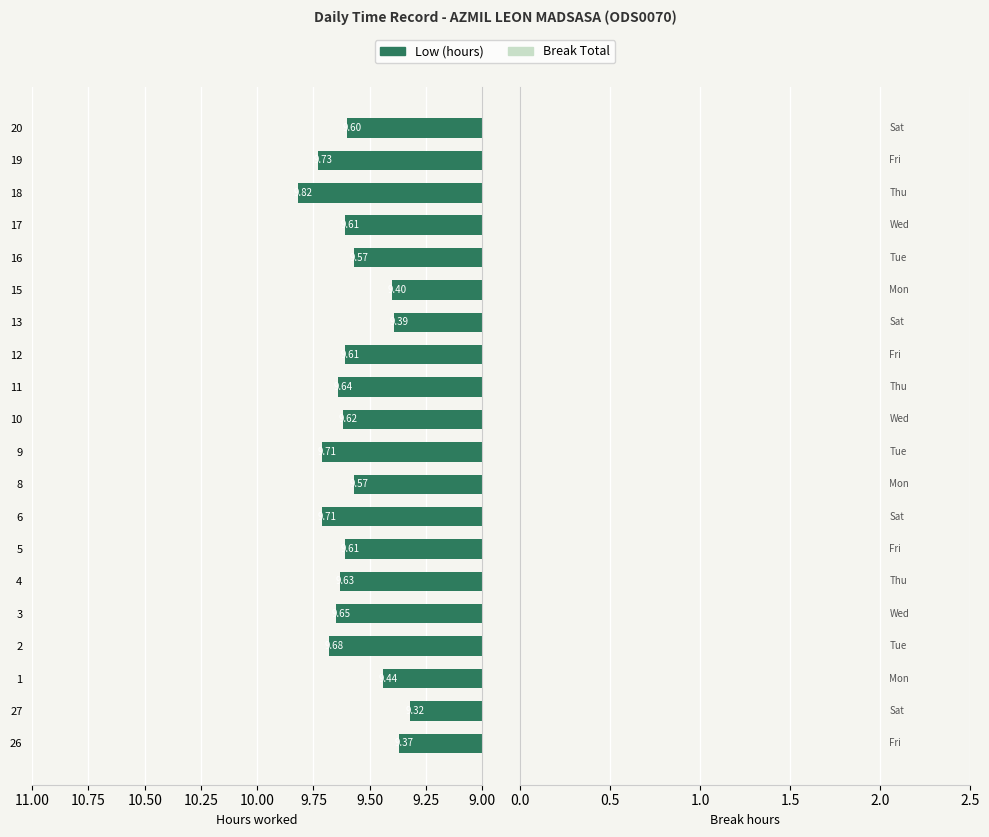

Which has a higher value, 27 or 3?

3